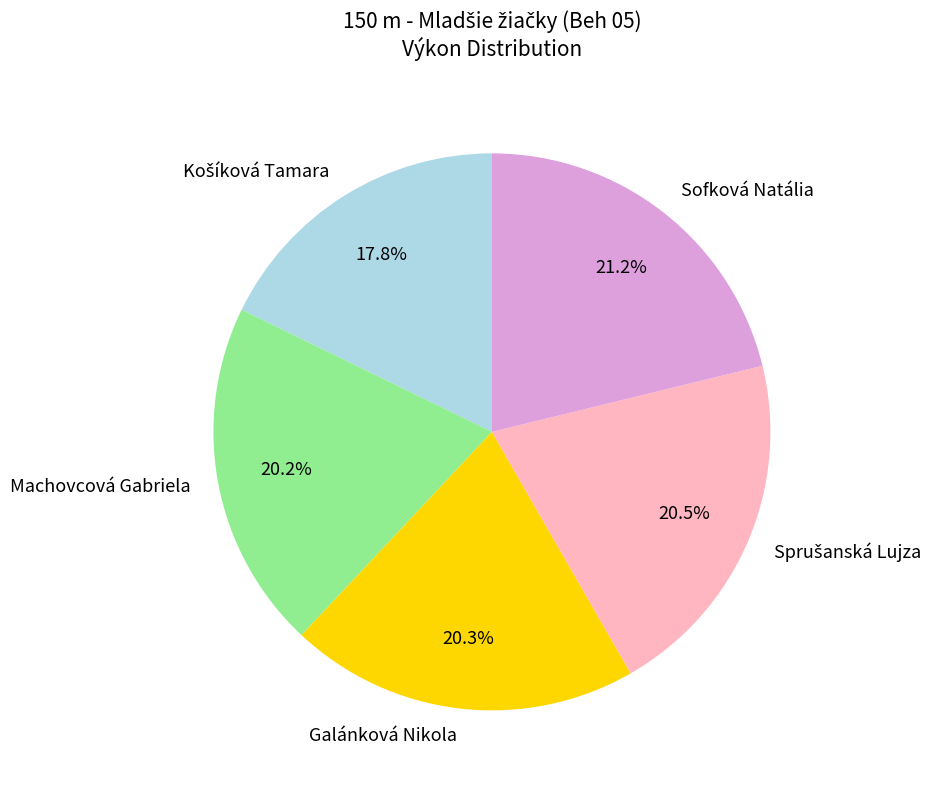

Is it true that Galánková Nikola is 20% of the pie?

True